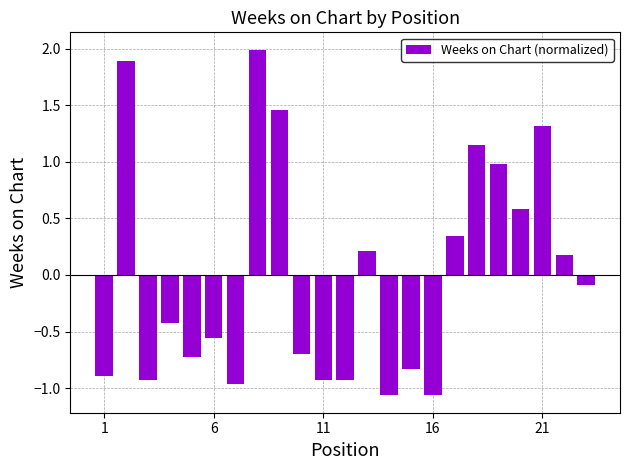

What is the maximum value shown in the chart?

2.0